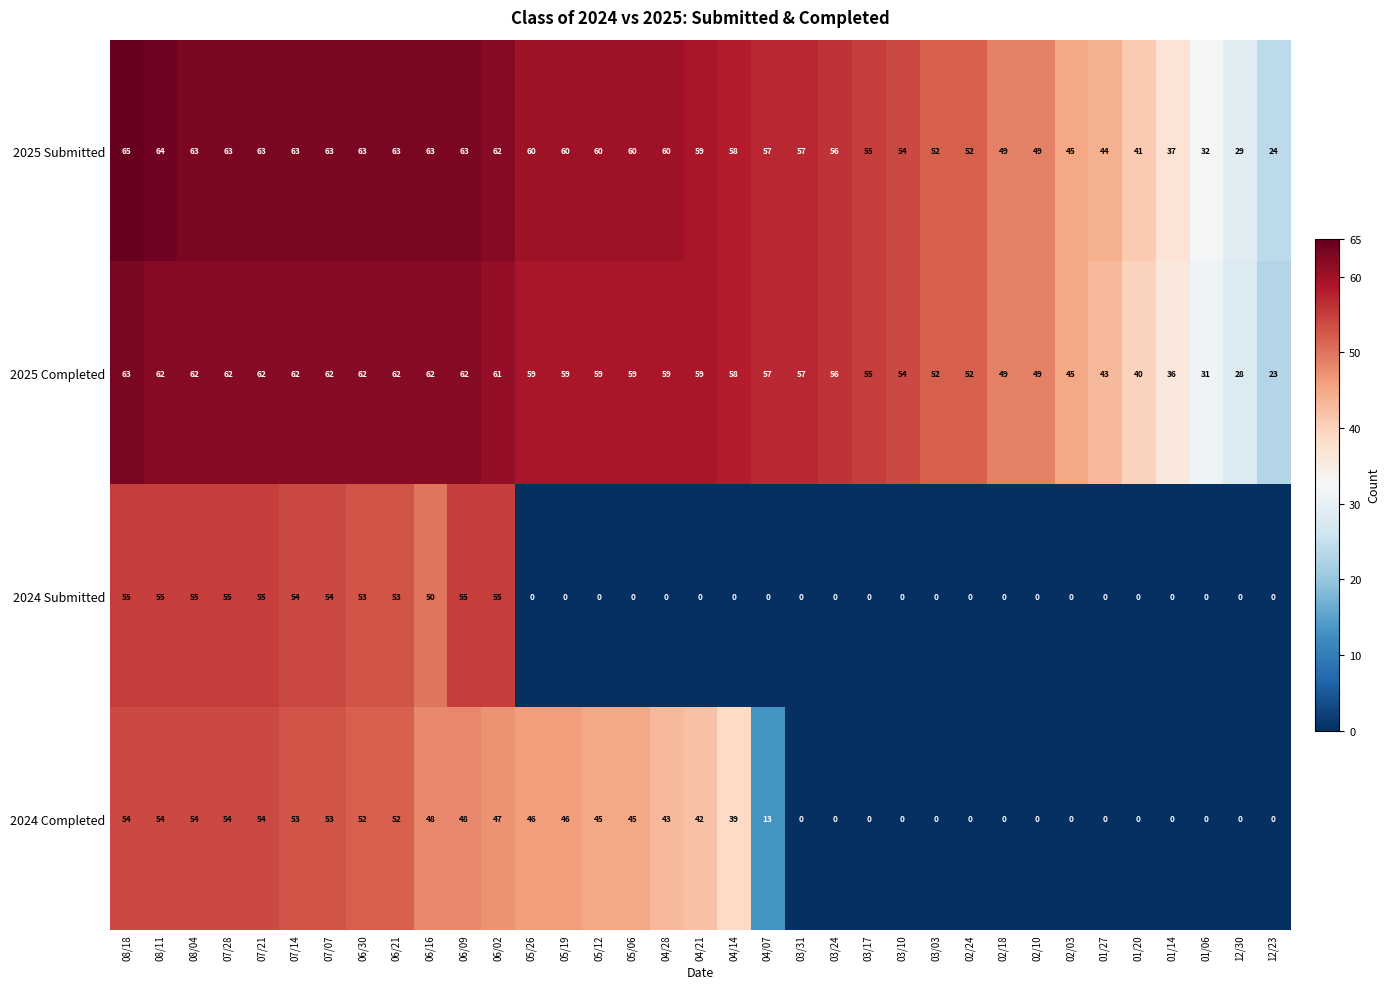

How many values in the 2024 Completed series are below 42?

17